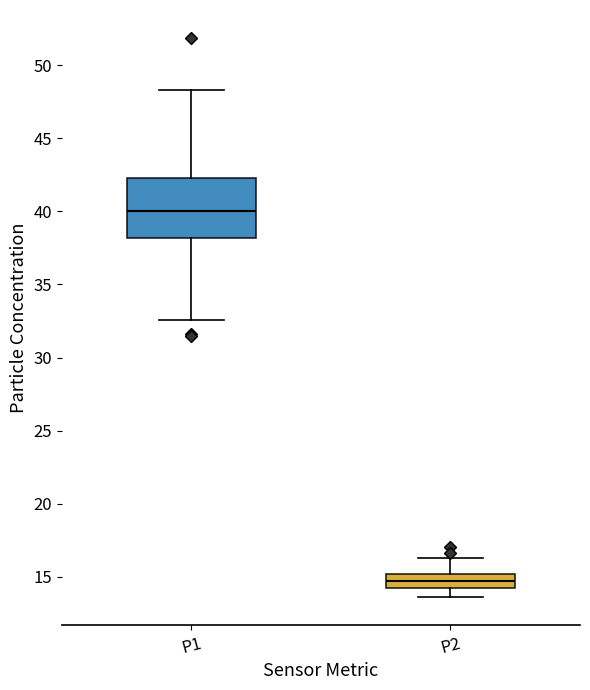

Which box is the tallest, from its lower edge to its upper edge?

P1